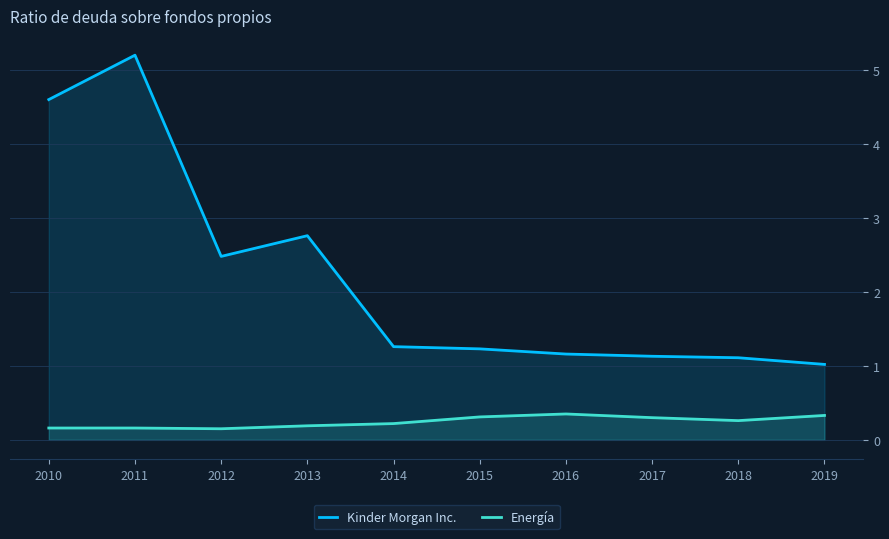

What is the sum of all Kinder Morgan Inc. values?

21.9